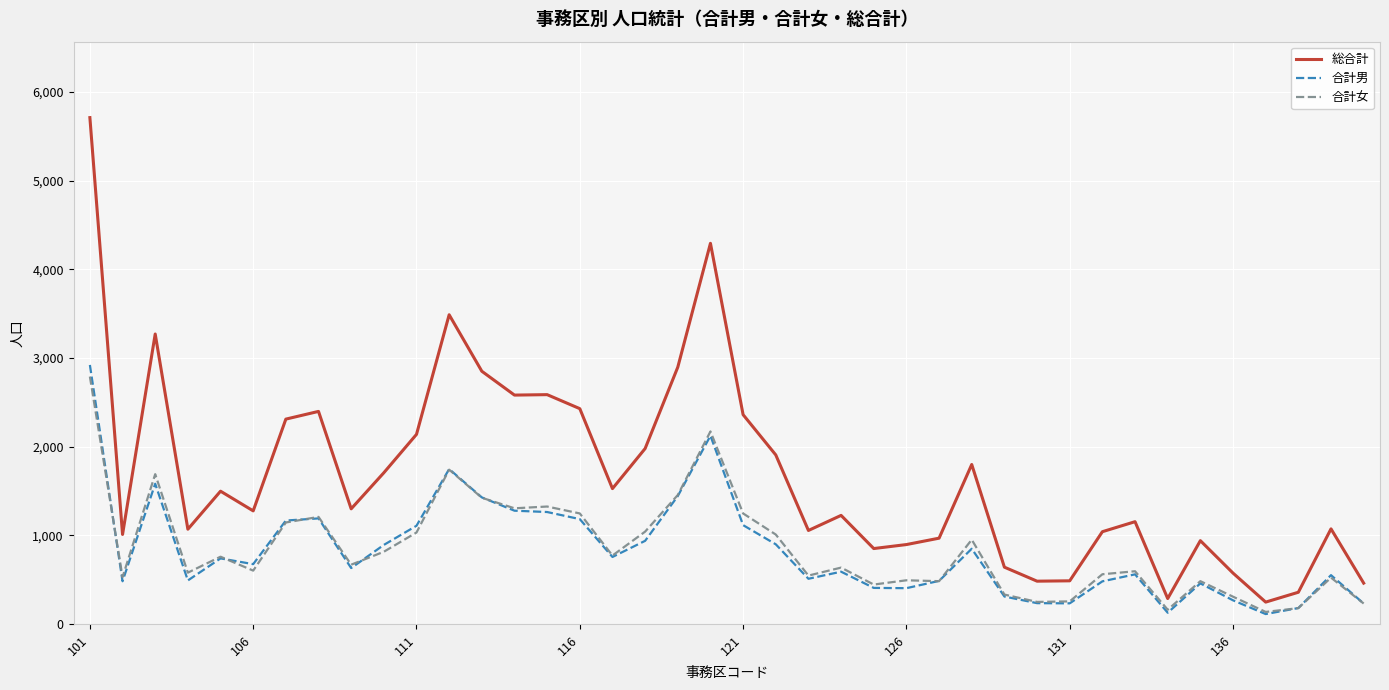

Which series has the largest total across all categories?

総合計